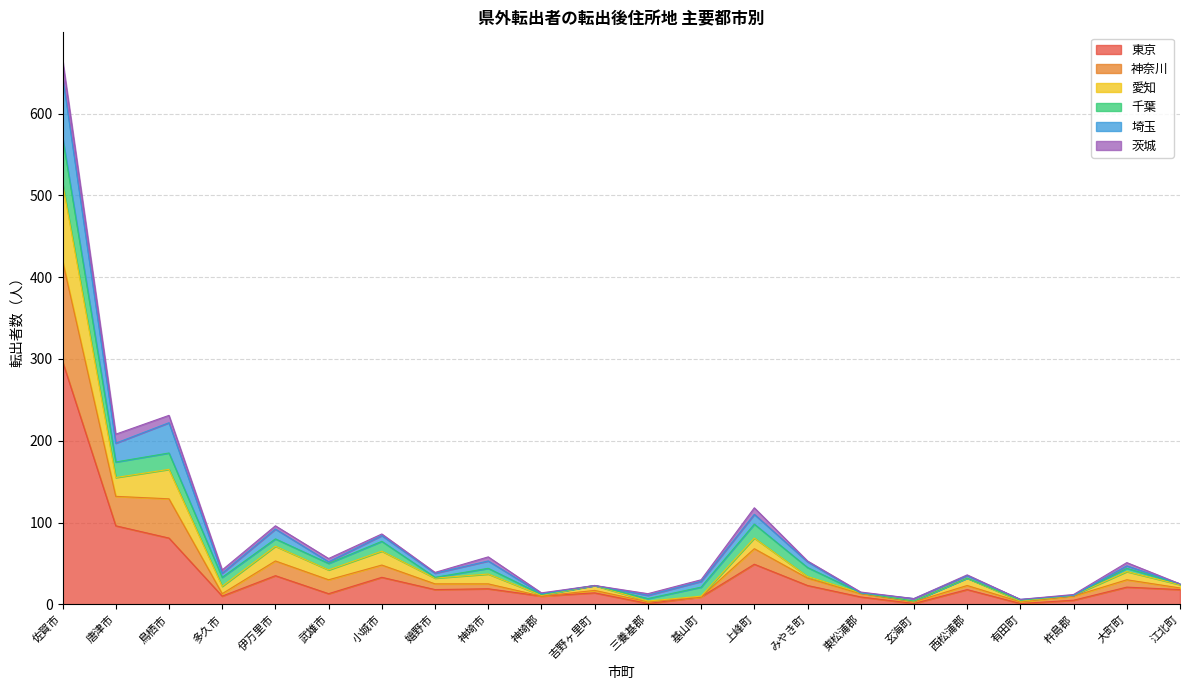

At which category is the sum across all series the highest?

佐賀市